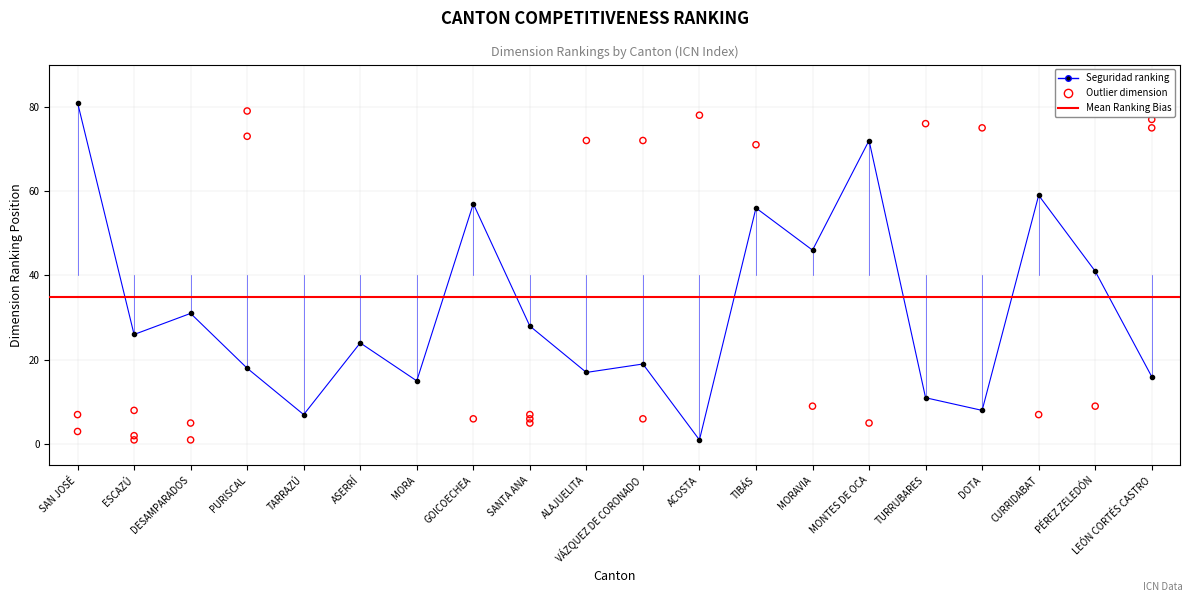

Which series reaches the maximum Y coordinate?

Seguridad